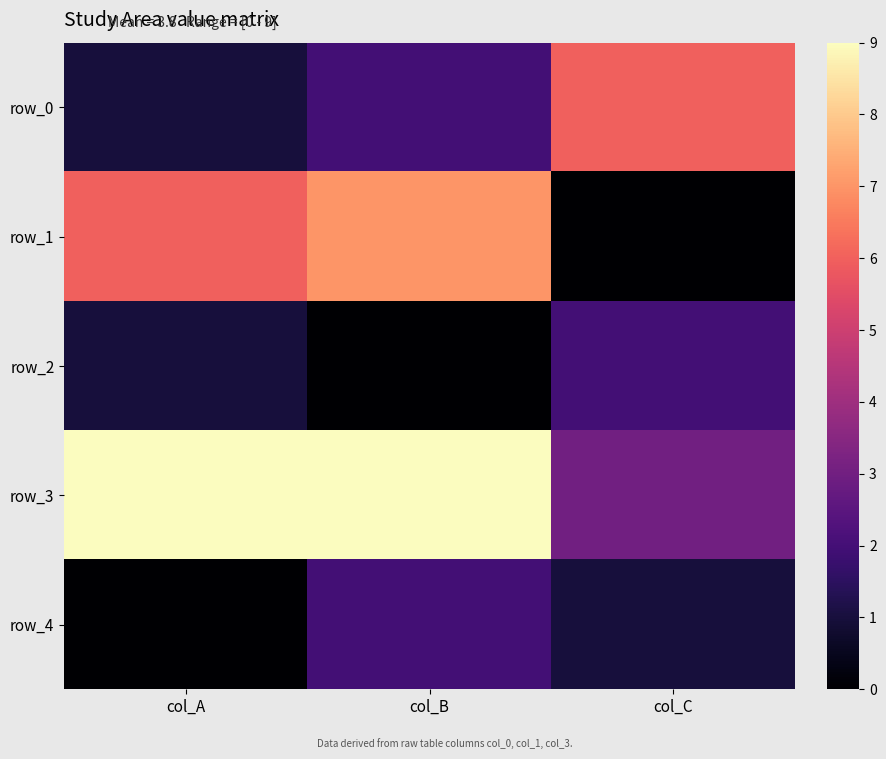

The row_2 series shows 1 at col_B. True or false?

False